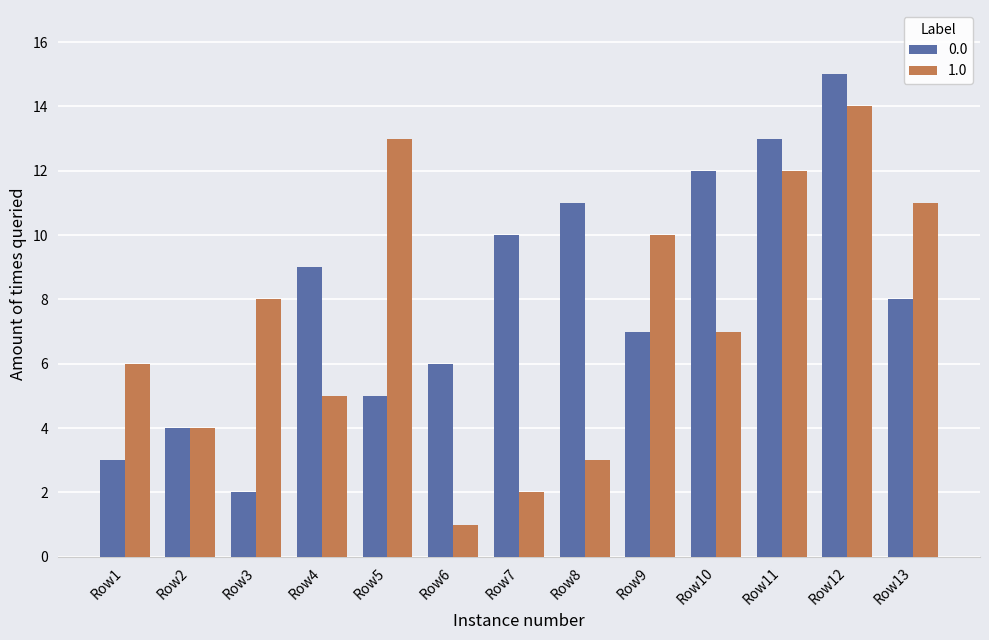

Between Row1 and Row6, which series saw the biggest shift?

1.0